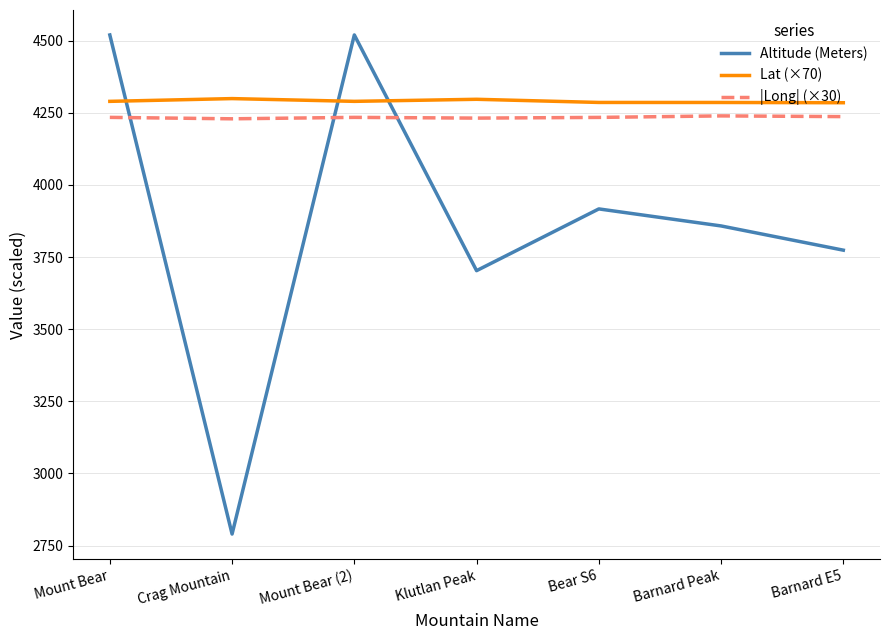

What is the total value across all series at Mount Bear (2)?

13044.2